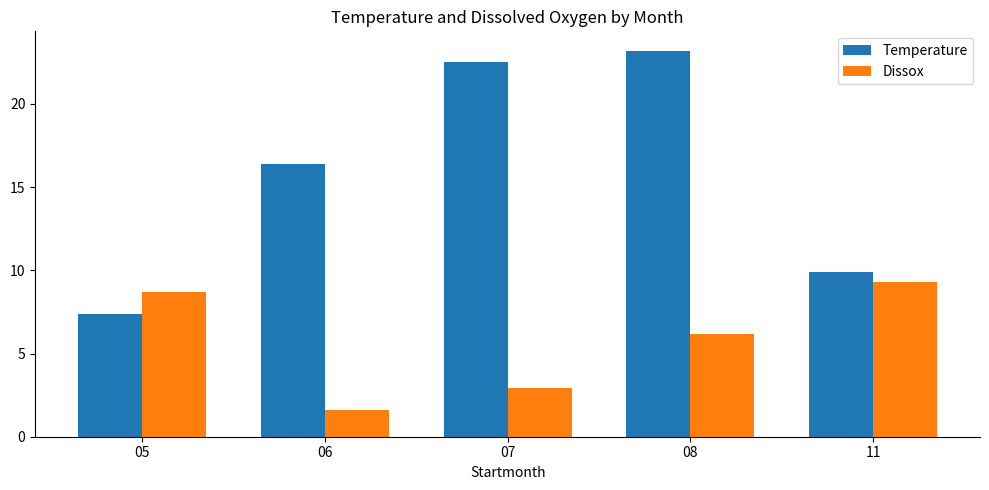

Is the value of Temperature at 11 greater than the value of Dissox at 07?

Yes